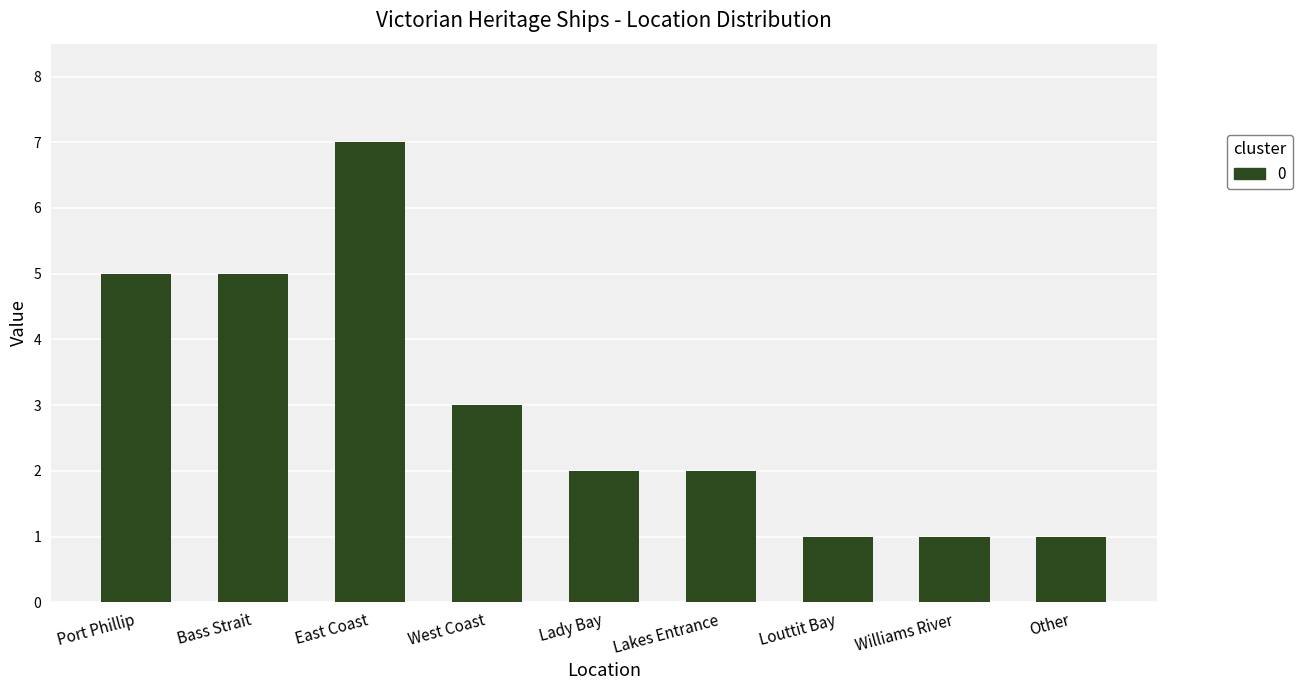

Approximately how many times larger is the value at East Coast compared to West Coast?

2.3